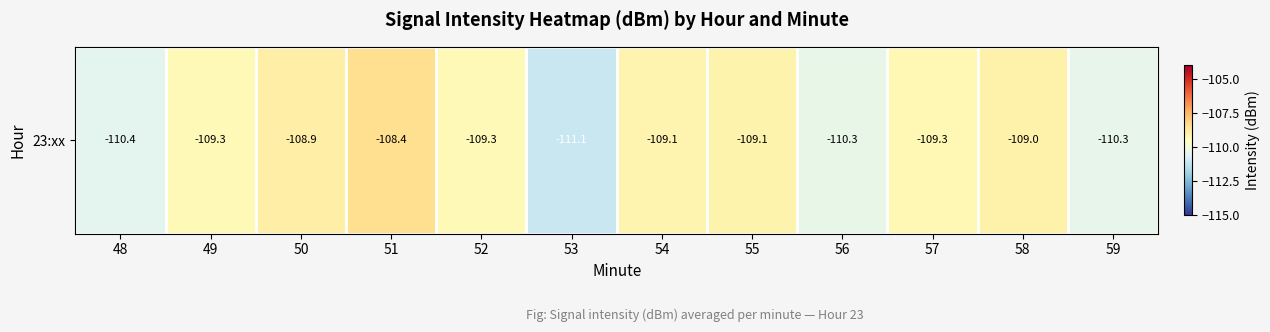

Reading left to right, extract all data points from this chart.

-110.4	-109.3	-108.9	-108.4	-109.3	-111.1	-109.1	-109.1	-110.3	-109.3	-109.0	-110.3